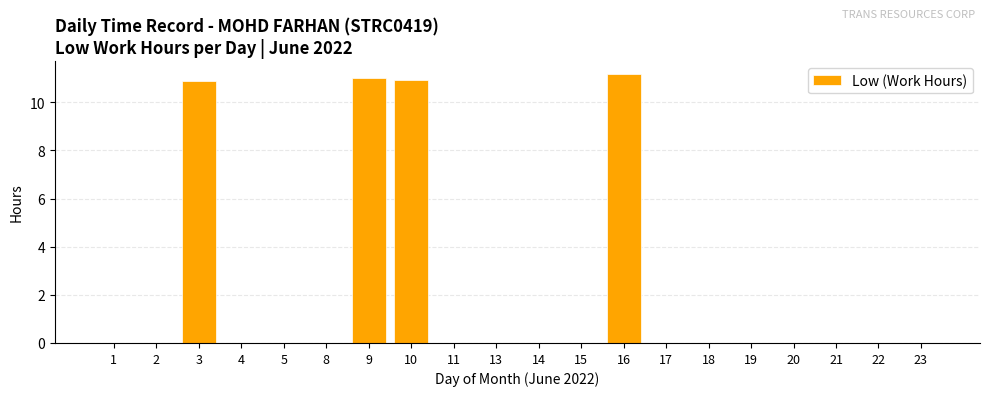

The value at 17 is 0.0. True or false?

True